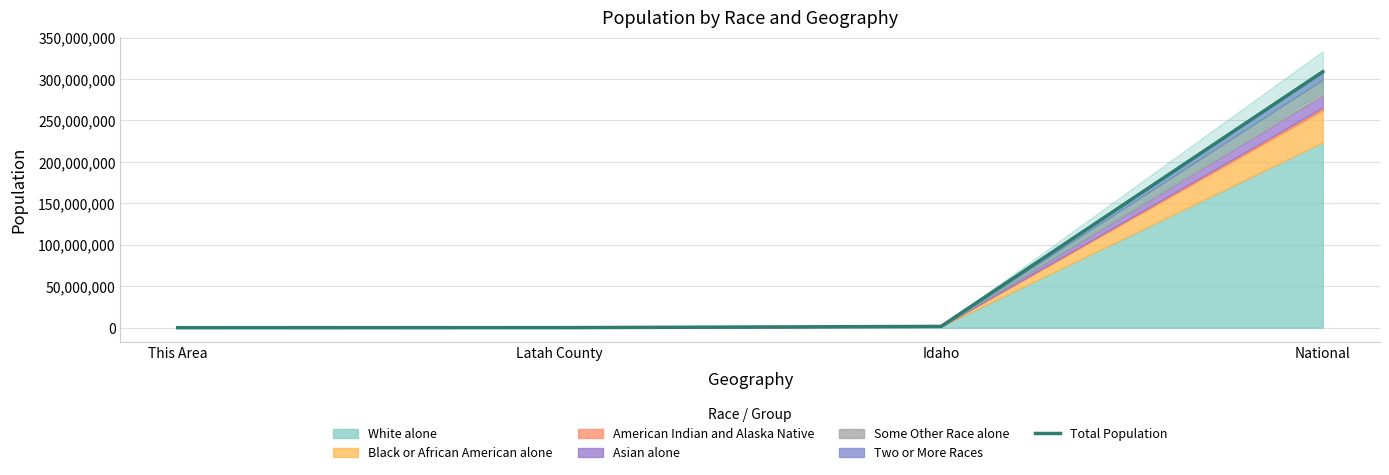

What is the change in value from Idaho to National?

+307177956